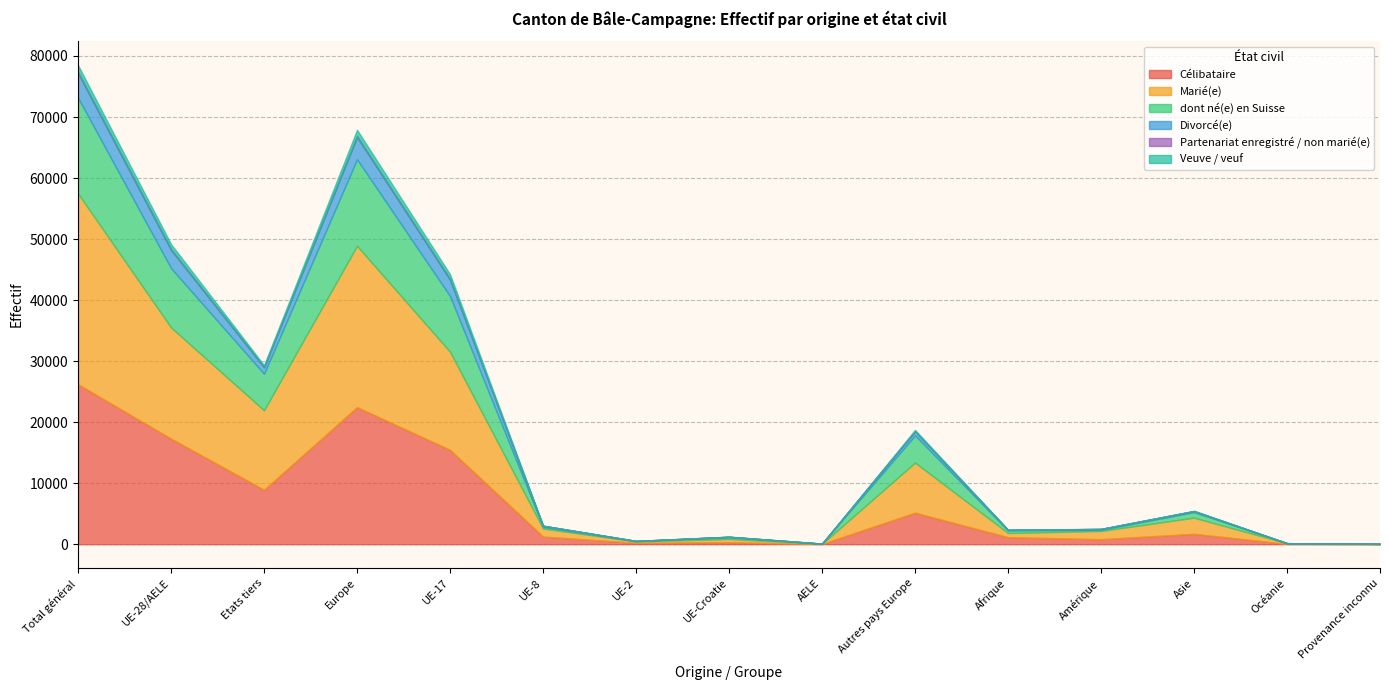

How many data points in Marié(e) are less than 1358?

7